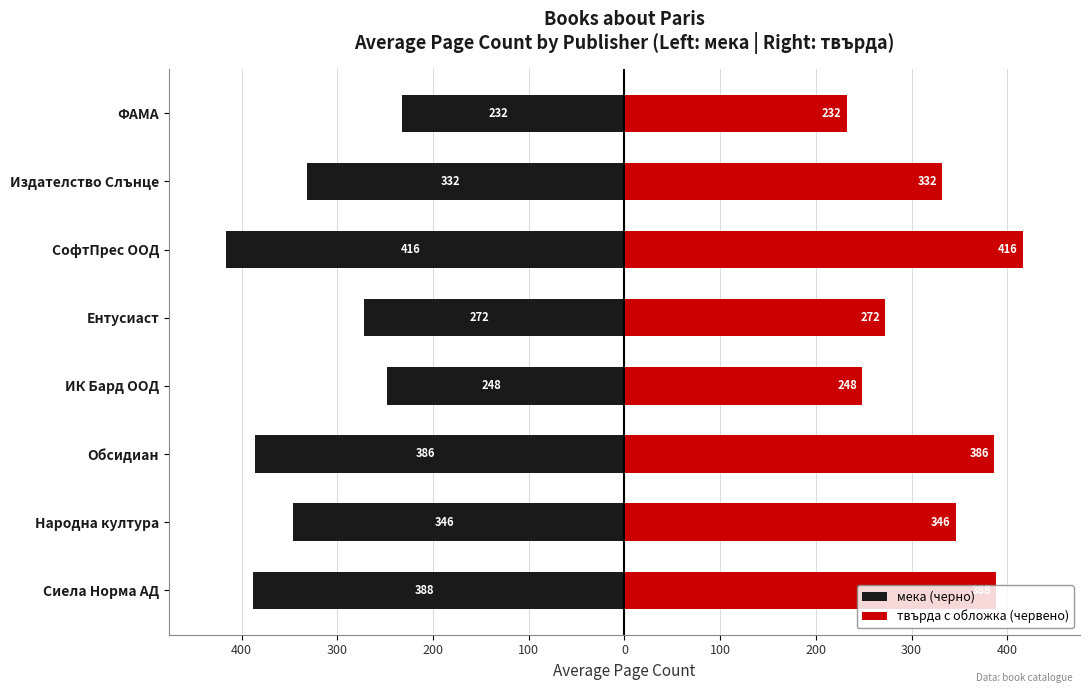

What is the difference between the second highest and second lowest values in the мека (черно) series?

140